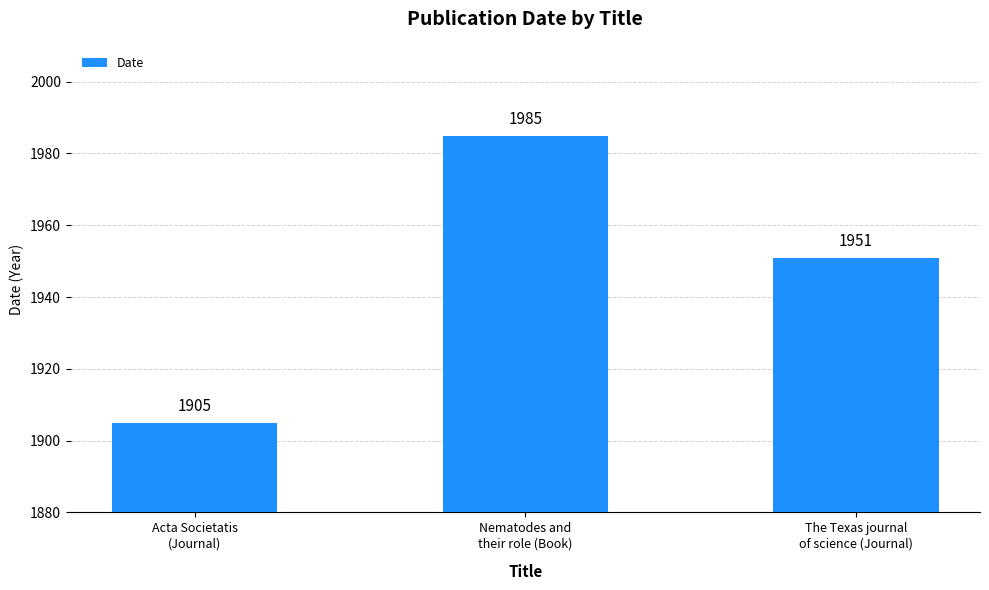

Which category has the highest value across all series?

Nematodes and
their role (Book)